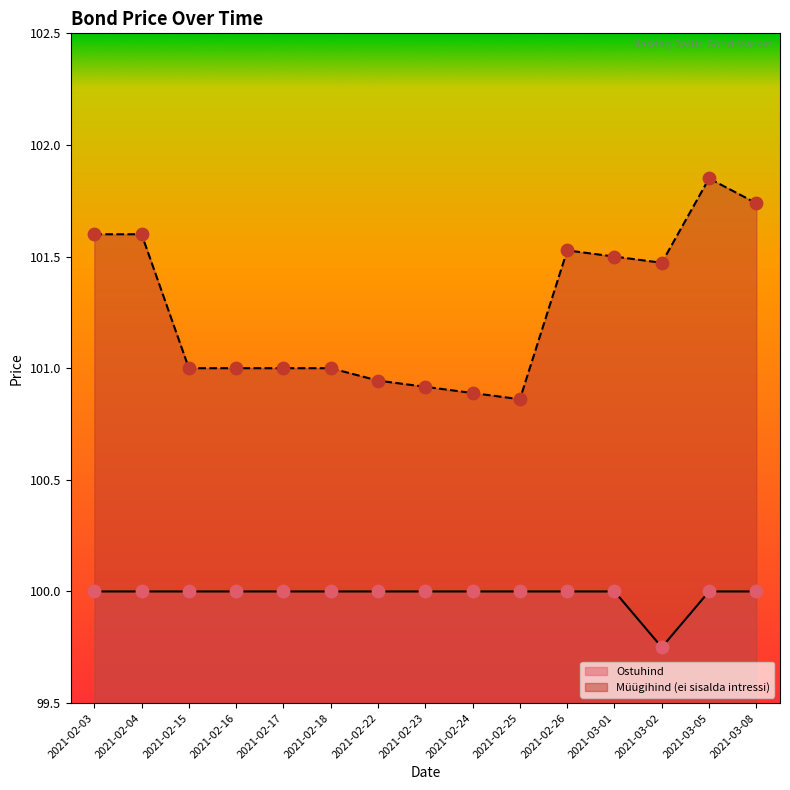

What are all the series names shown in the legend?

Ostuhind, Müügihind (ei sisalda intressi)